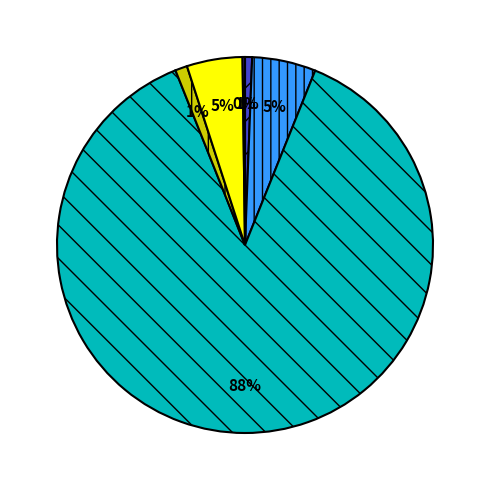

Rank the categories by value from lowest to highest.

Bhutan, Sri_Lanka, Maldives, Afghanistan, Nepal, Pakistan, Bangladesh, India